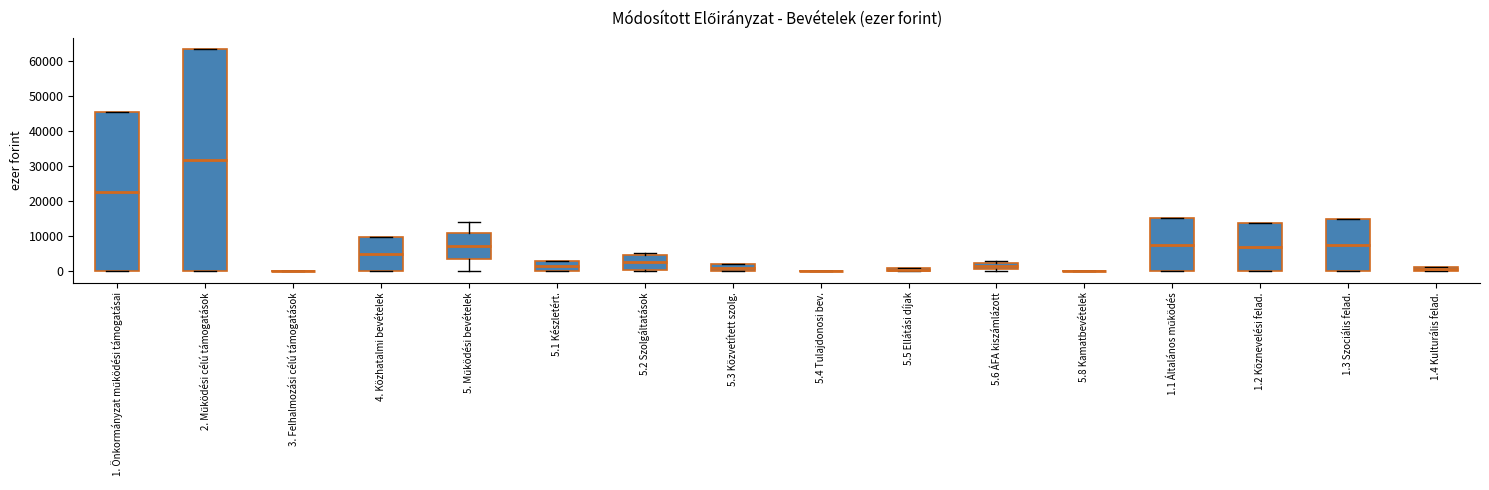

Which box is the tallest, from its lower edge to its upper edge?

2. Működési célú támogatások